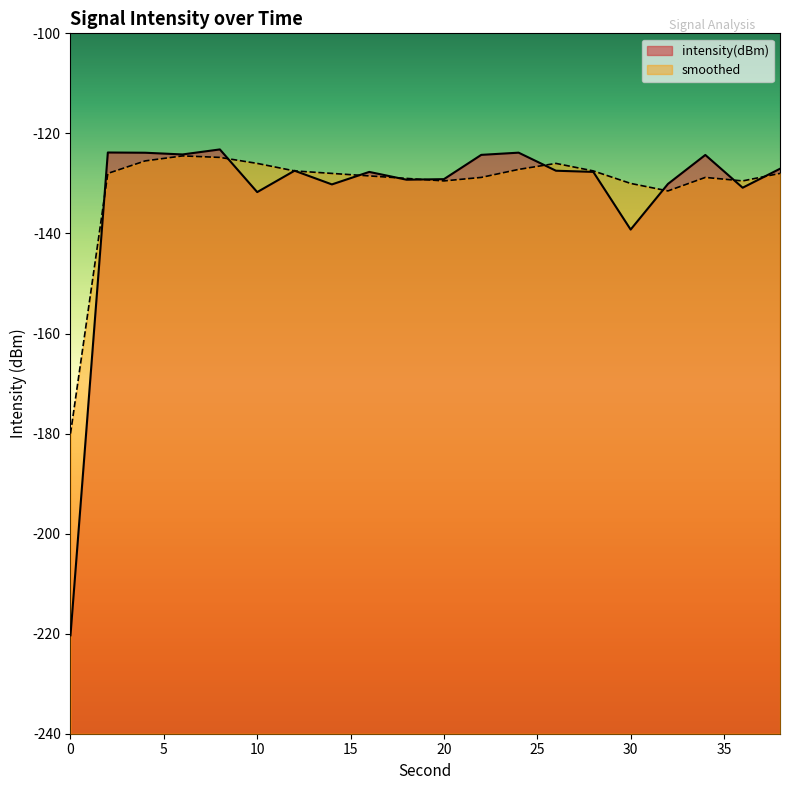

The intensity(dBm) series shows -127.5 at 26. True or false?

True